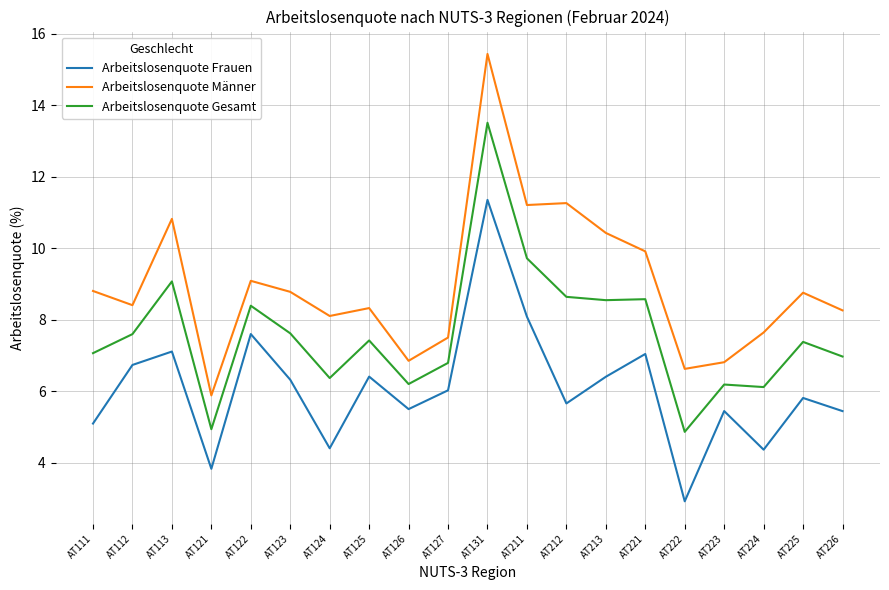

What are all the series names shown in the legend?

Arbeitslosenquote Frauen, Arbeitslosenquote Männer, Arbeitslosenquote Gesamt